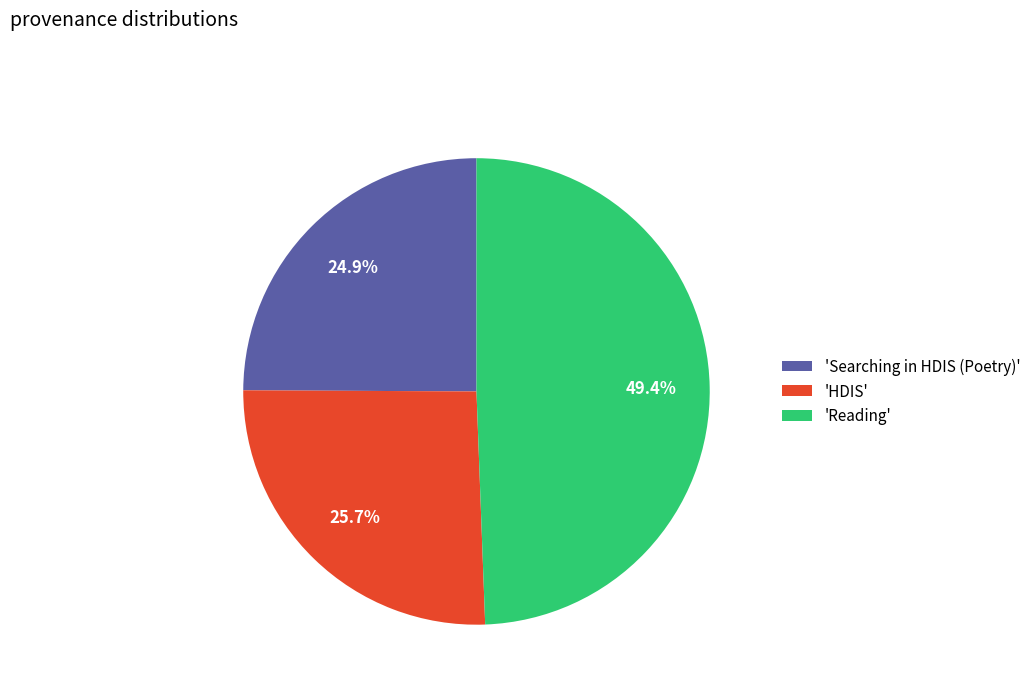

What is the ratio of the value at 'Reading' to the value at 'Searching in HDIS (Poetry)'?

2.0